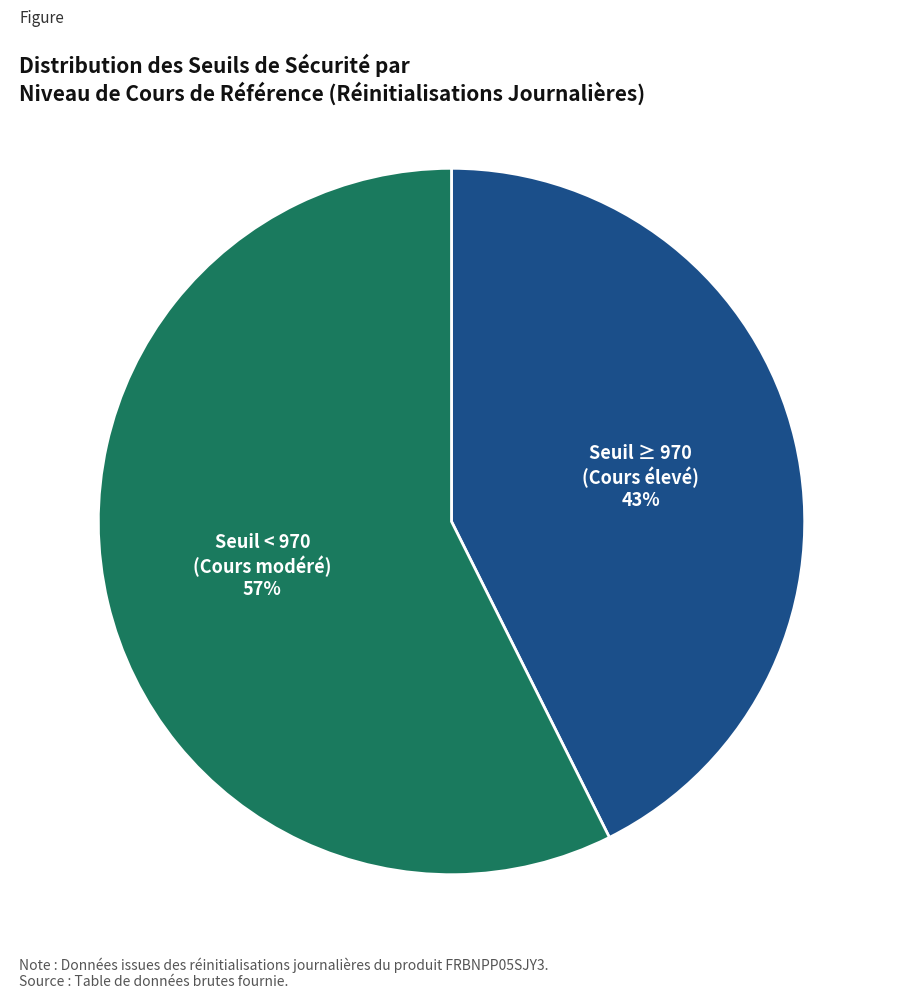

Is there a majority slice in this chart?

Yes